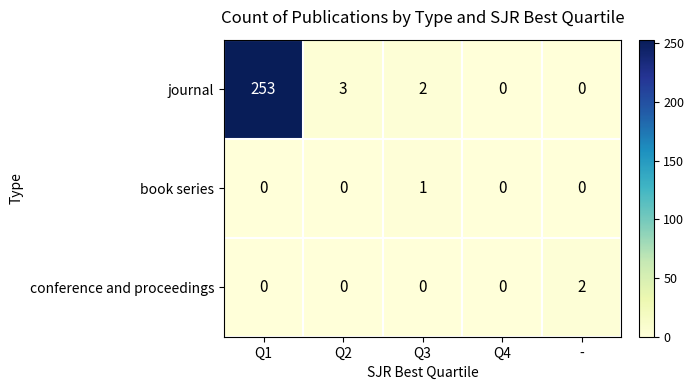

True or false: conference and proceedings has a value of 0 at Q2.

True